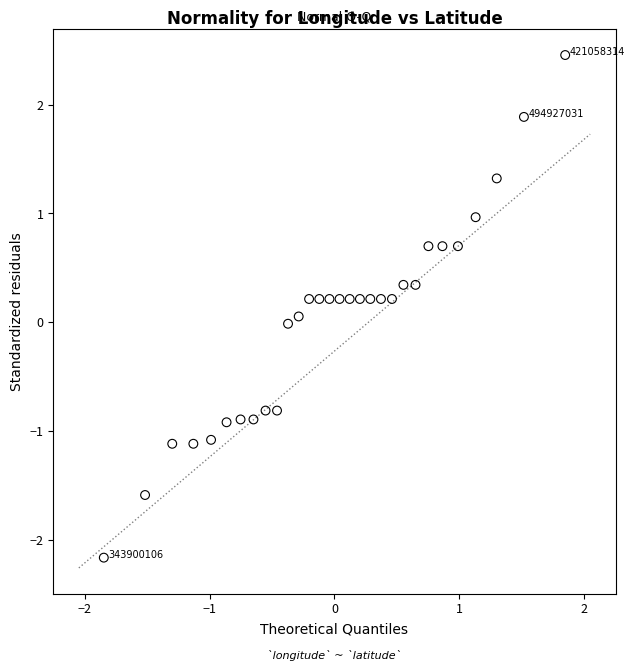

What is the range of X values (max minus min)?

3.7